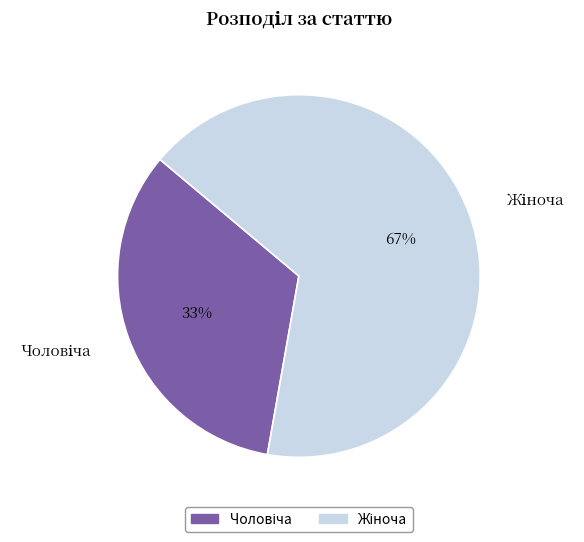

To the nearest percent, what is the average slice percentage?

50%